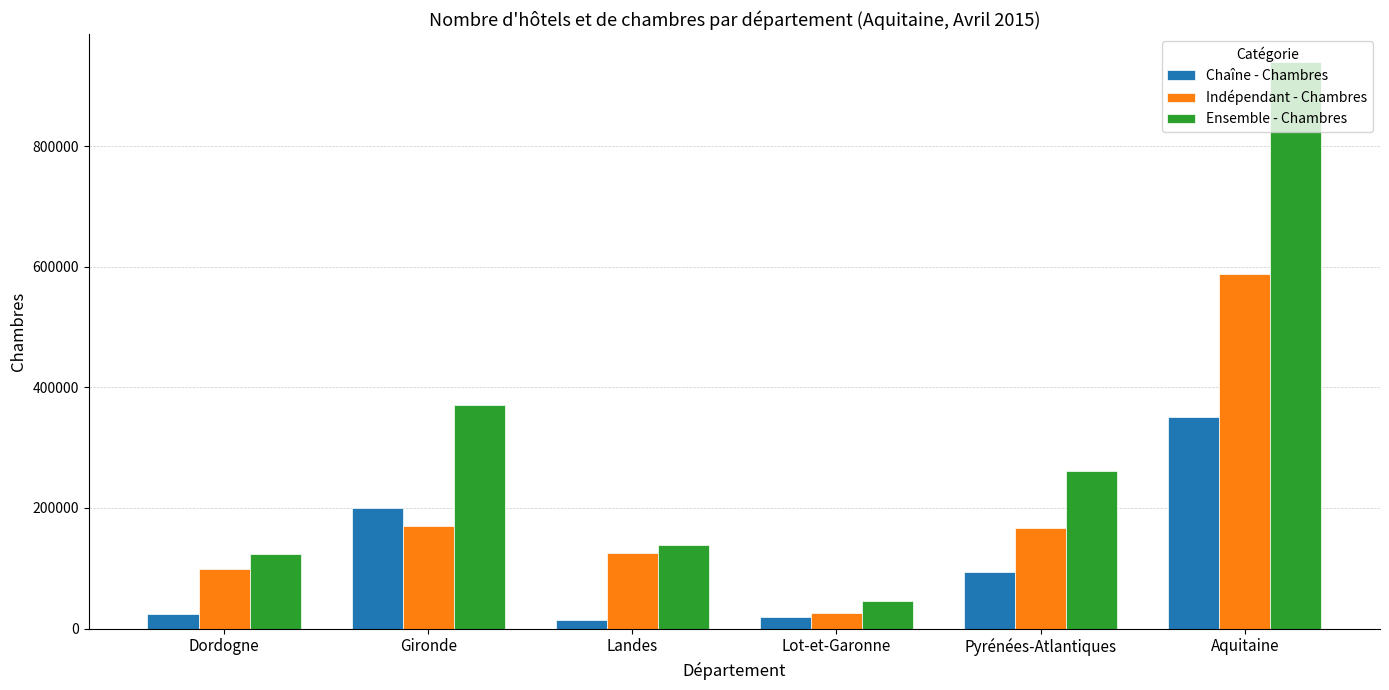

At Aquitaine, list the series in order from smallest to largest.

Chaîne - Chambres, Indépendant - Chambres, Ensemble - Chambres